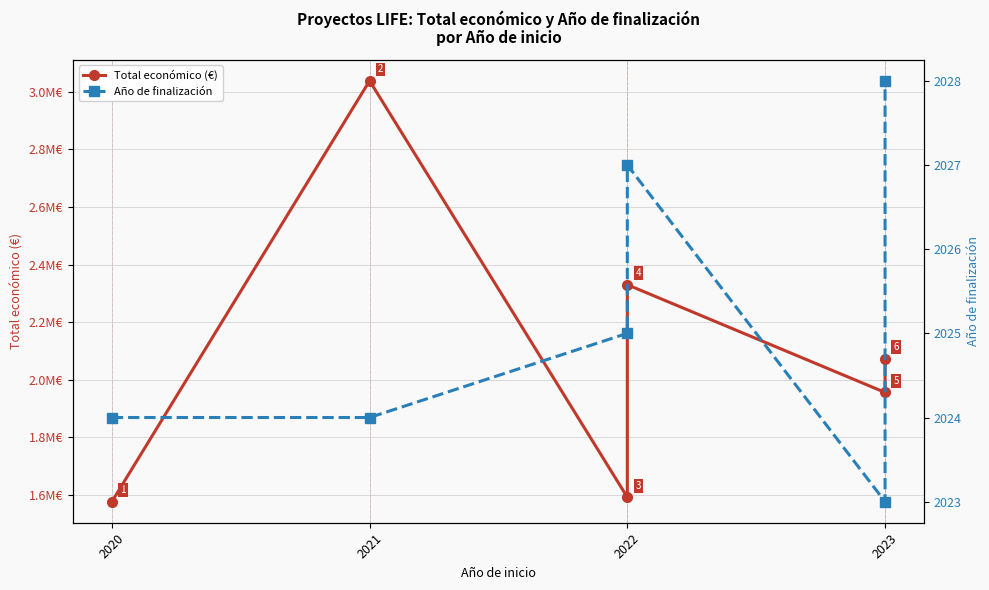

At which category is the sum across all series the highest?

2021